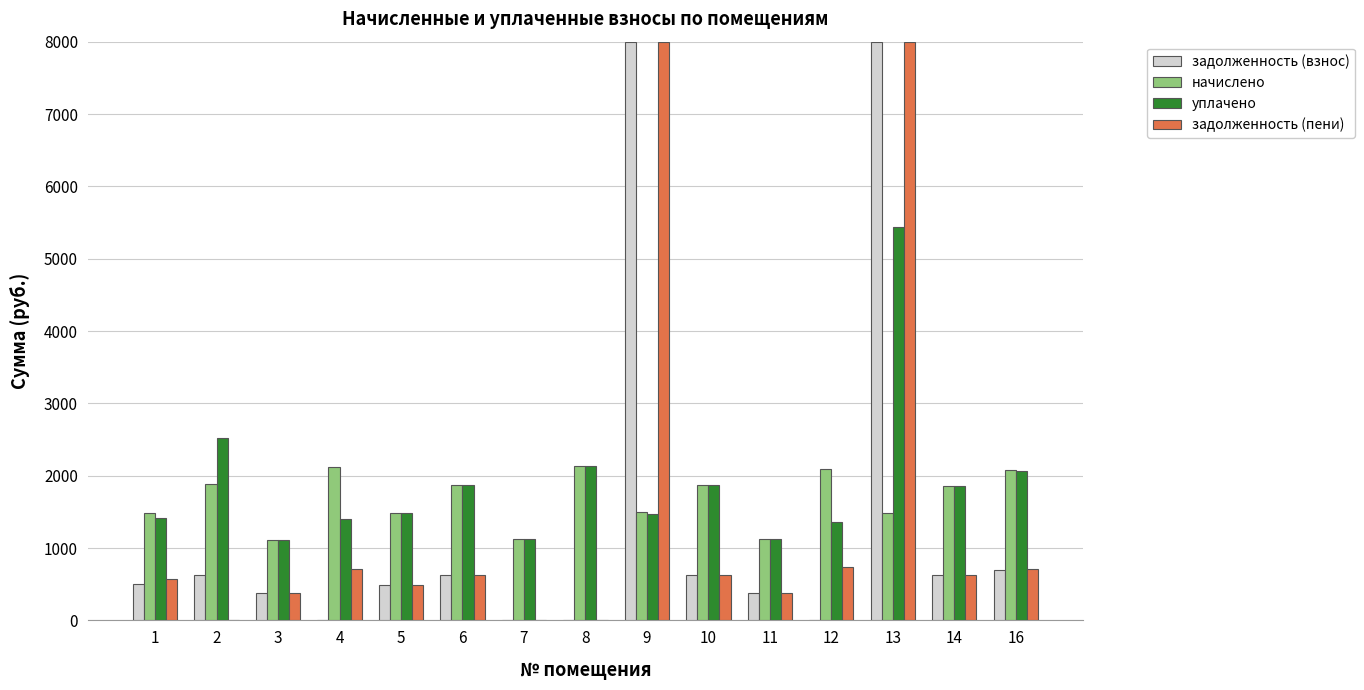

At which category is the sum across all series the highest?

13